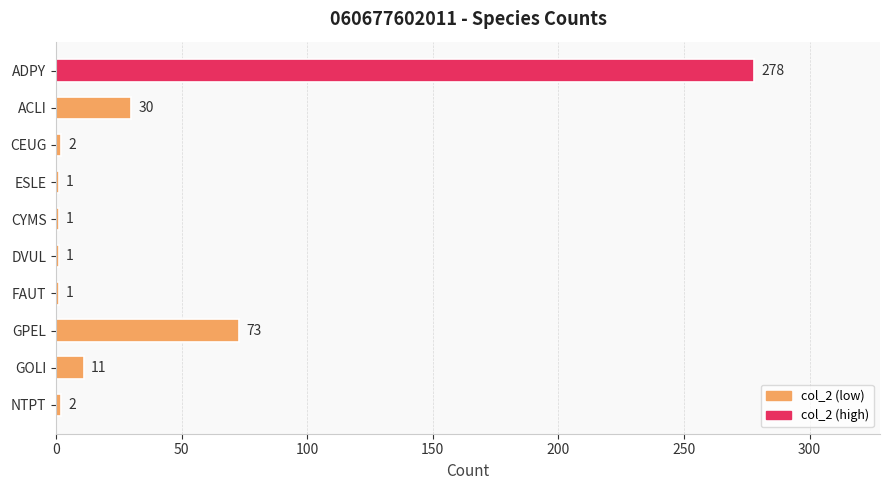

What is the label of the 7th bar from the bottom?

ESLE